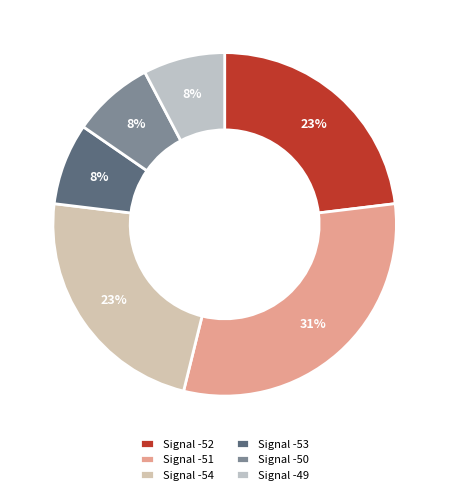

Which category has the biggest portion of the pie?

Signal -51